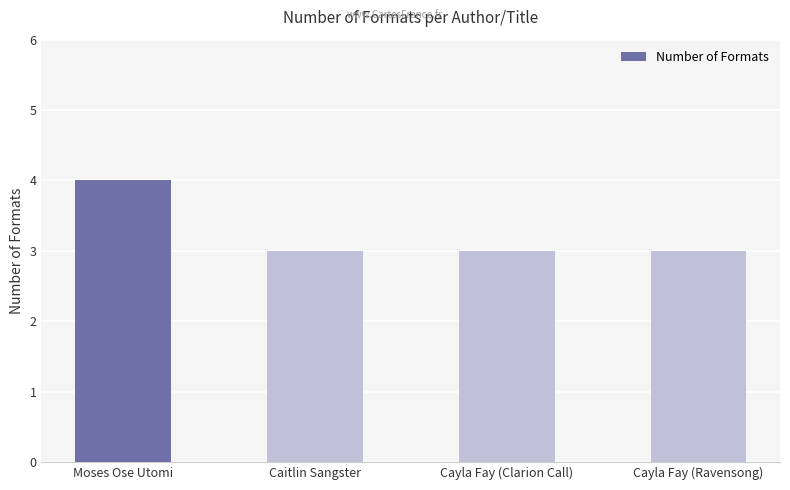

What position from the left is Cayla Fay (Ravensong)?

4